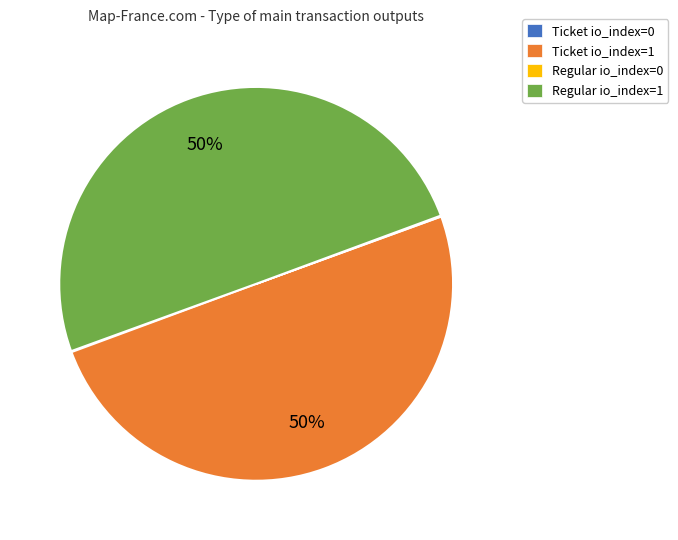

What is the ratio of the value at Regular io_index=1 to the value at Ticket io_index=1?

1.0